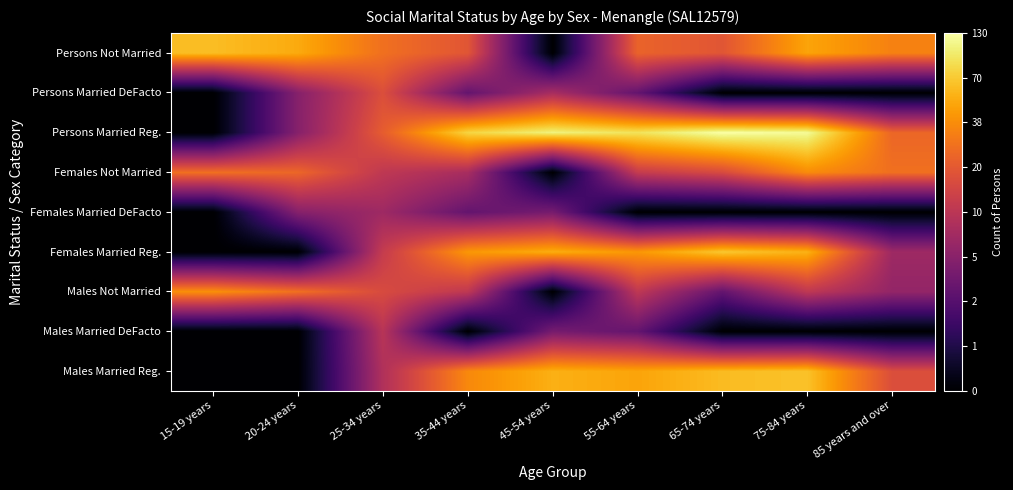

Rank the series by their maximum value, from highest to lowest.

Persons Married Reg., Females Married Reg., Males Married Reg., Persons Not Married, Males Not Married, Females Not Married, Persons Married DeFacto, Males Married DeFacto, Females Married DeFacto